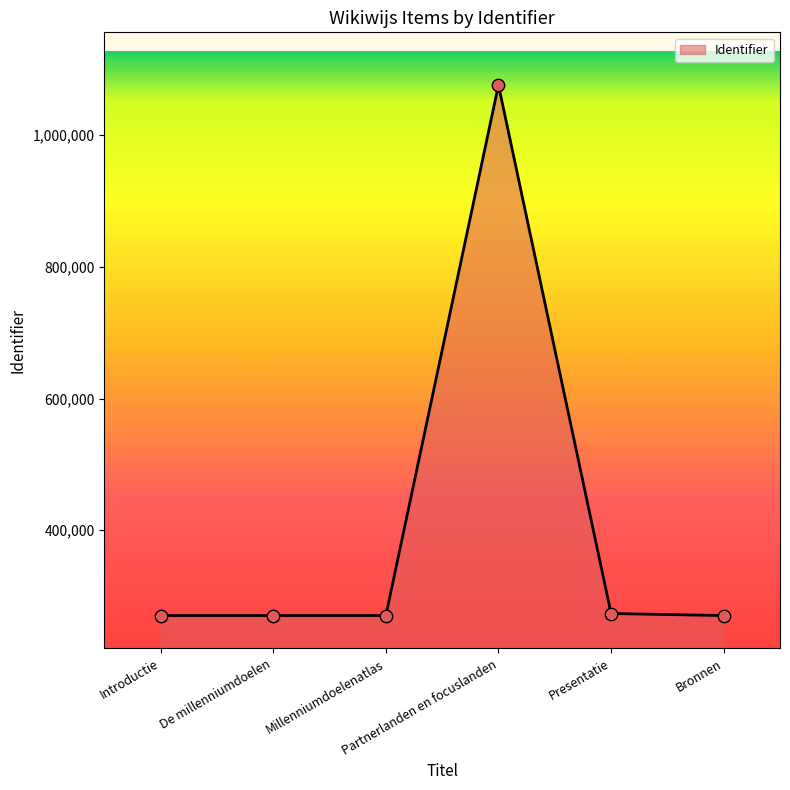

What is the change in value from De millenniumdoelen to Partnerlanden en focuslanden?

+806079